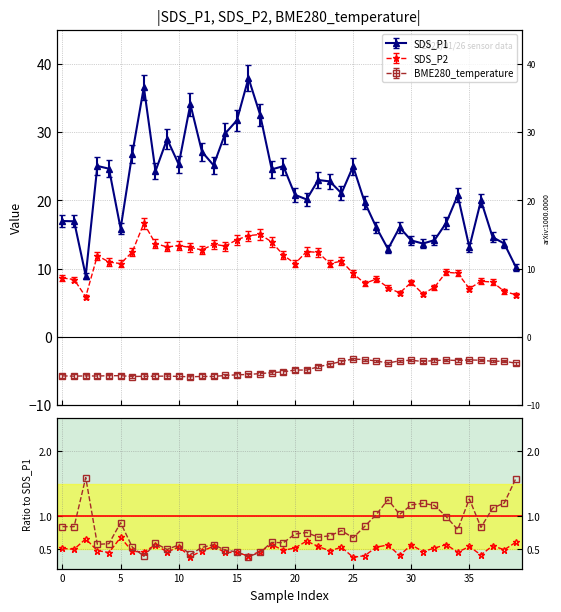

Count the number of categories in the chart.

40